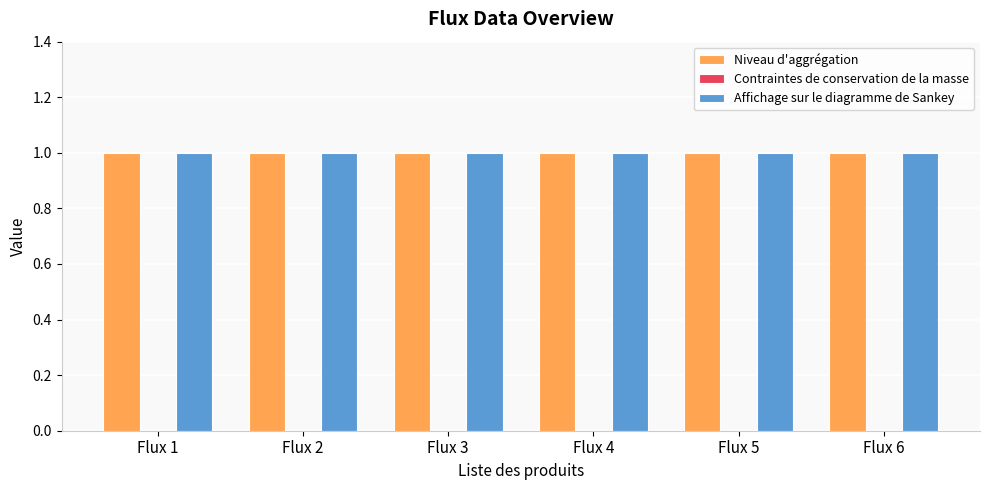

Reading left to right, extract all data points from this chart.

Niveau d'aggrégation: Flux 1=1	Flux 2=1	Flux 3=1	Flux 4=1	Flux 5=1	Flux 6=1
Contraintes de conservation de la masse: Flux 1=0	Flux 2=0	Flux 3=0	Flux 4=0	Flux 5=0	Flux 6=0
Affichage sur le diagramme de Sankey: Flux 1=1	Flux 2=1	Flux 3=1	Flux 4=1	Flux 5=1	Flux 6=1